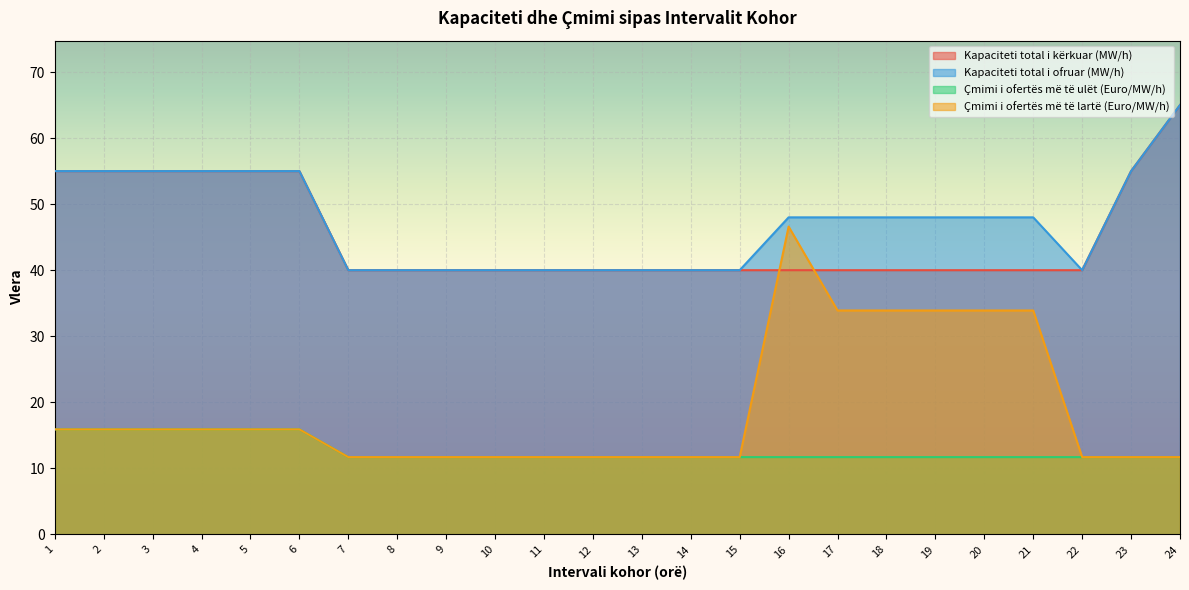

The Kapaciteti total i ofruar (MW/h) series shows 68.4 at 16. True or false?

False